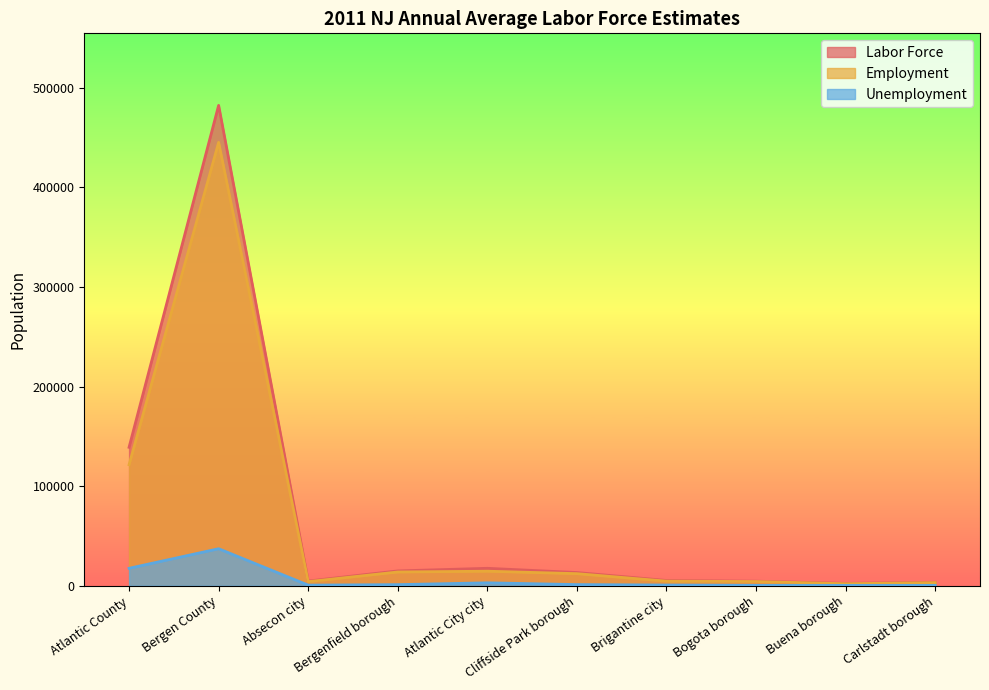

True or false: Unemployment and Labor Force cross at least once.

False